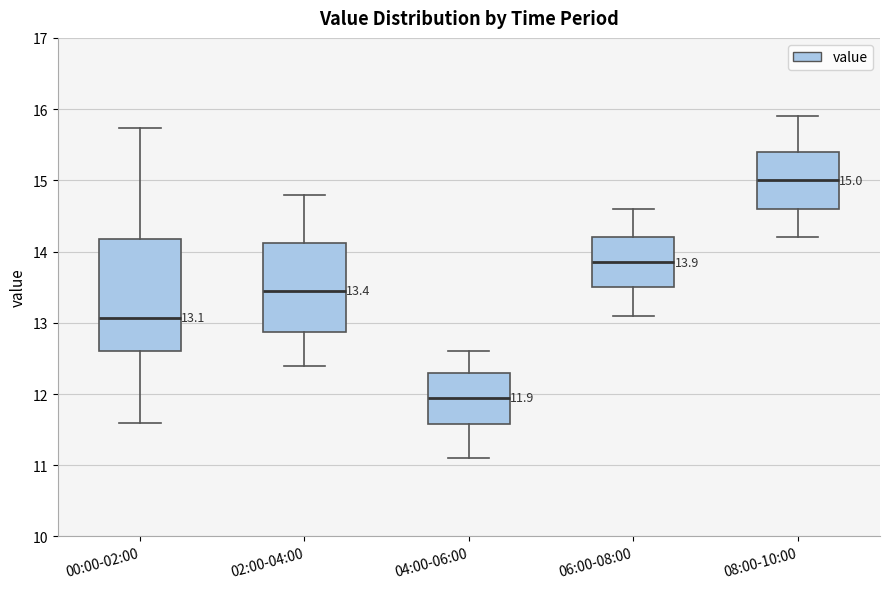

Which box's median line is the lowest?

04:00-06:00